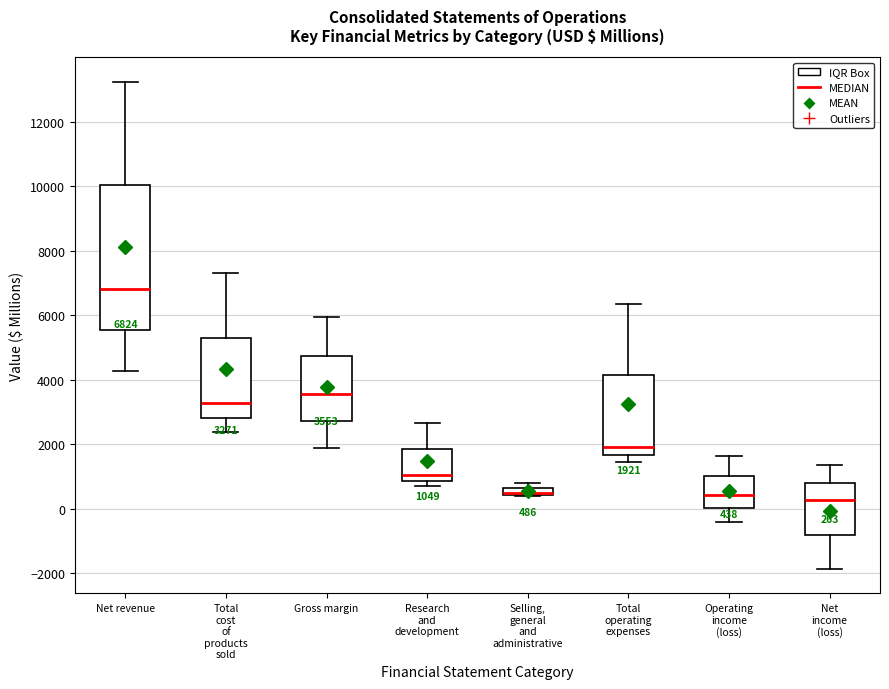

Which box is the tallest, from its lower edge to its upper edge?

Net revenue